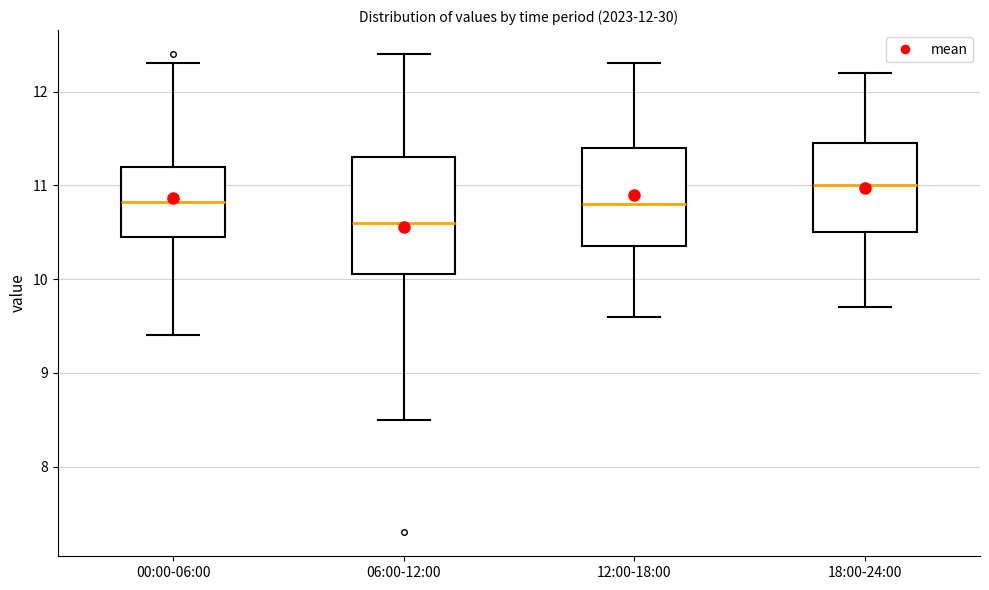

Which box is the tallest, from its lower edge to its upper edge?

06:00-12:00